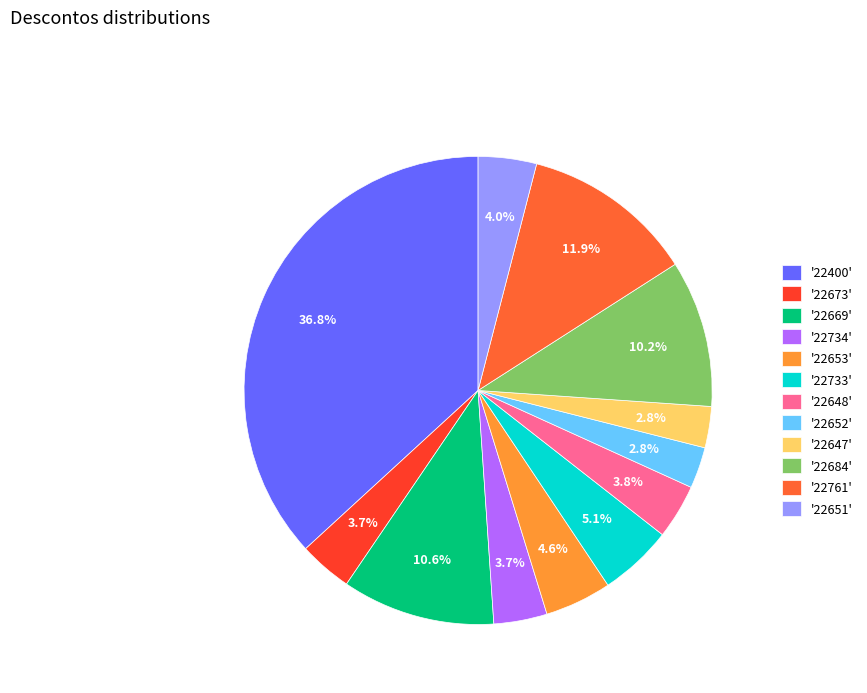

To the nearest percent, what is the difference between the largest and smallest slice percentages?

34%